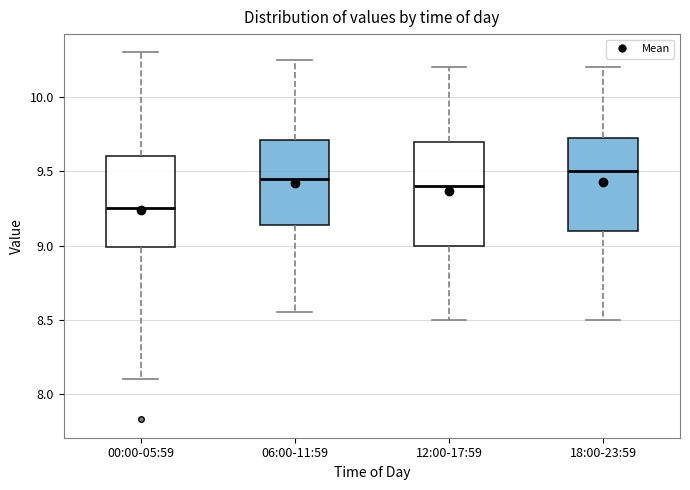

Reading left to right, transcribe this box plot: for each box, give where its median line is, the range the box spans, and where its two whiskers end, as read against the y-axis. The values are not printed on the chart, so give them approximately, as read against the axis.

00:00-05:59: median 9.25, box 9.00 to 9.60, whiskers 8.10 to 10.30
06:00-11:59: median 9.45, box 9.15 to 9.70, whiskers 8.55 to 10.25
12:00-17:59: median 9.40, box 9.00 to 9.70, whiskers 8.50 to 10.20
18:00-23:59: median 9.50, box 9.10 to 9.75, whiskers 8.50 to 10.20